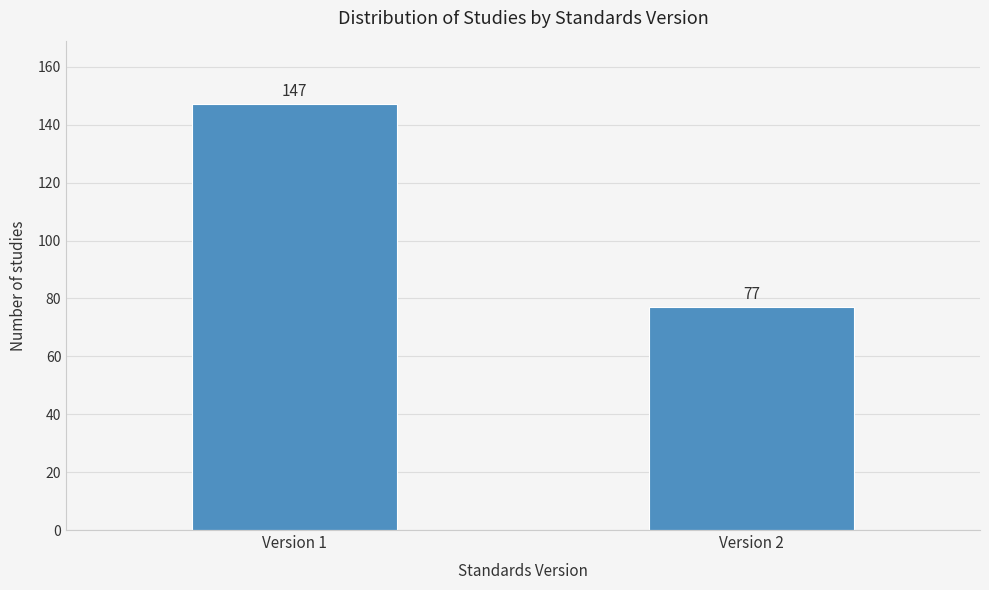

Reading right to left, list all the values displayed in this chart.

Version 2=77	Version 1=147